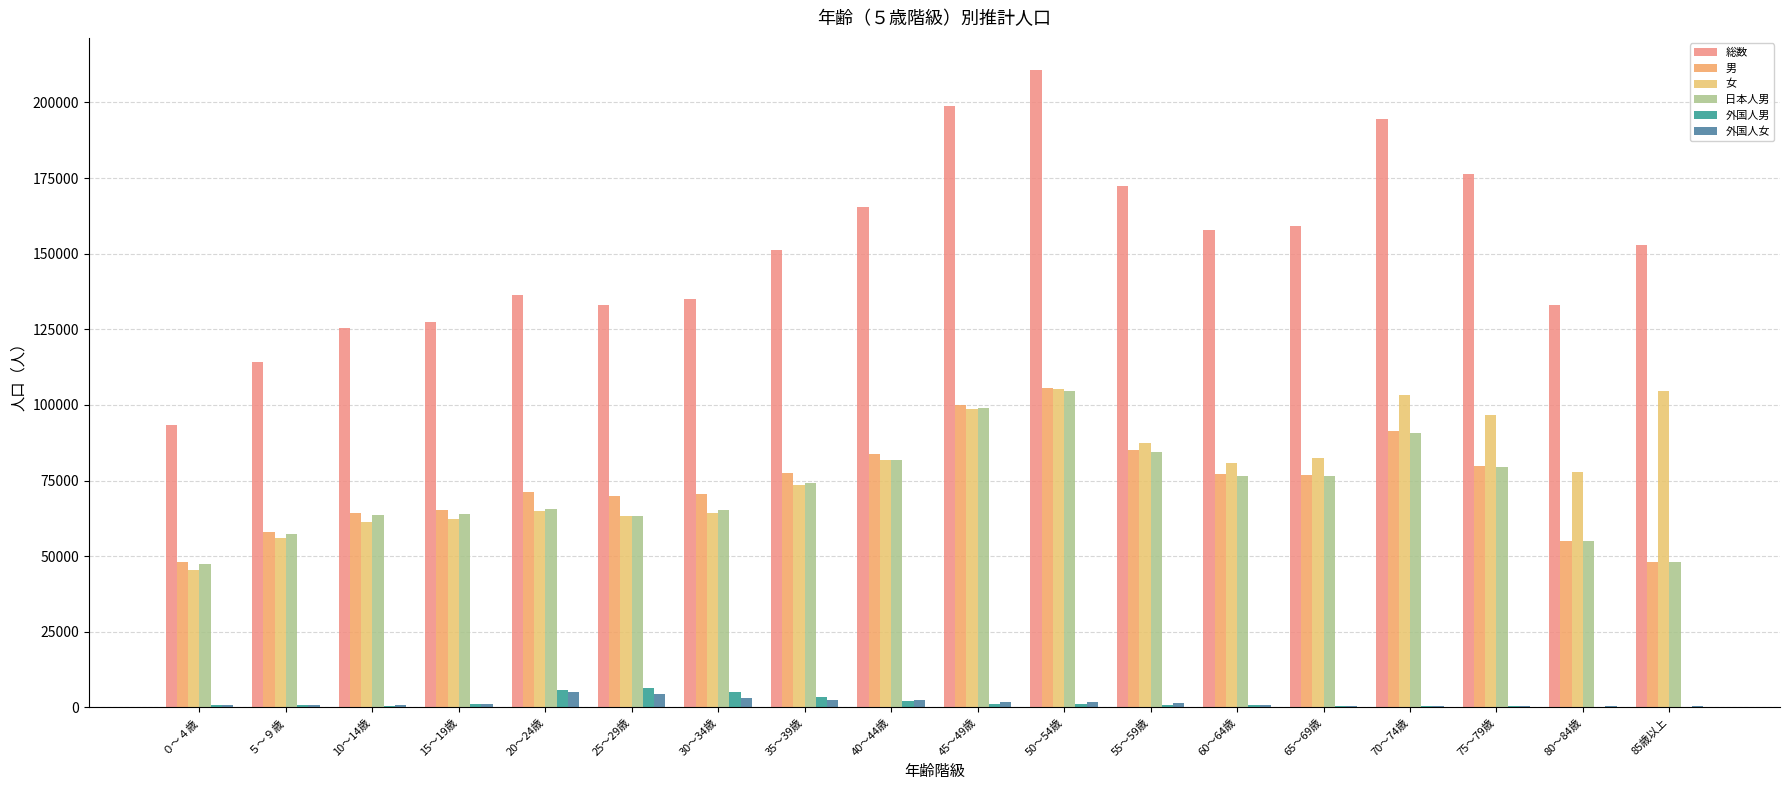

Count the number of data series in this chart.

6